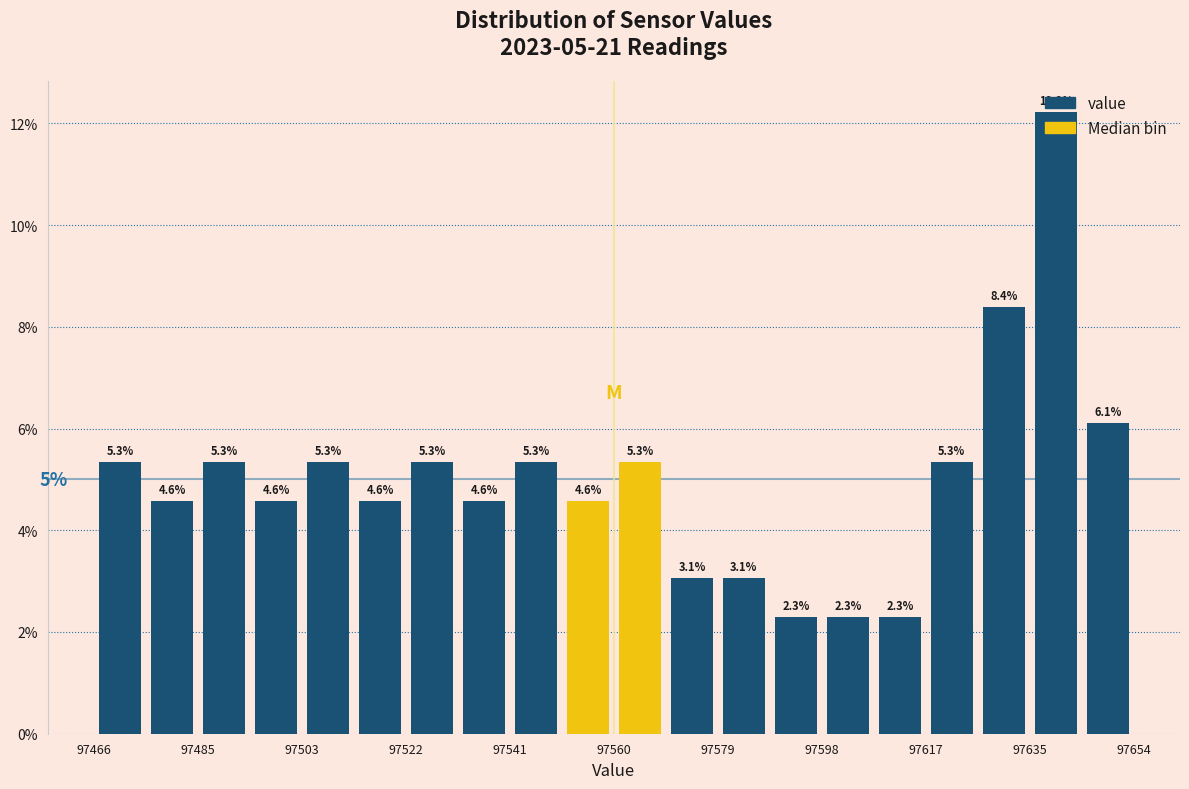

Reading left to right, transcribe this chart: for each bar, give the range it covers on the x-axis and its height. The bar edges are not printed on the chart, so give them approximately, as read against the axis.

97466 to 97476: 5.3
97476 to 97484: 4.6
97484 to 97494: 5.3
97494 to 97504: 4.6
97504 to 97512: 5.3
97512 to 97522: 4.6
97522 to 97532: 5.3
97532 to 97542: 4.6
97542 to 97550: 5.3
97550 to 97560: 4.6
97560 to 97570: 5.3
97570 to 97578: 3.1
97578 to 97588: 3.1
97588 to 97598: 2.3
97598 to 97608: 2.3
97608 to 97616: 2.3
97616 to 97626: 5.3
97626 to 97636: 8.4
97636 to 97644: 12.2
97644 to 97654: 6.1